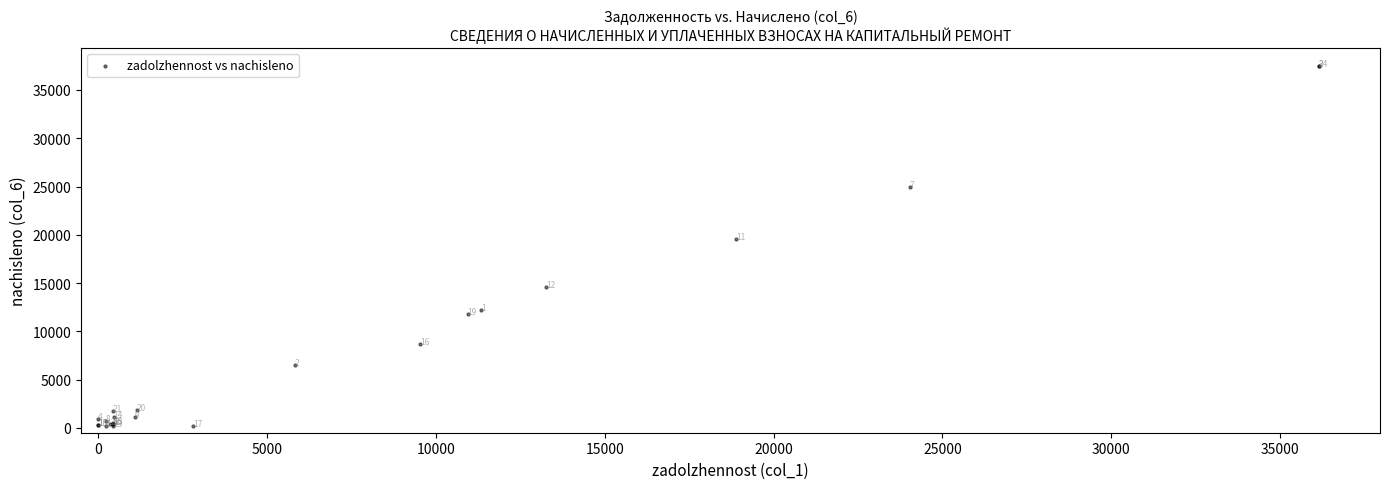

What Y value in the scatter plot is closest to 18844?

19589.6